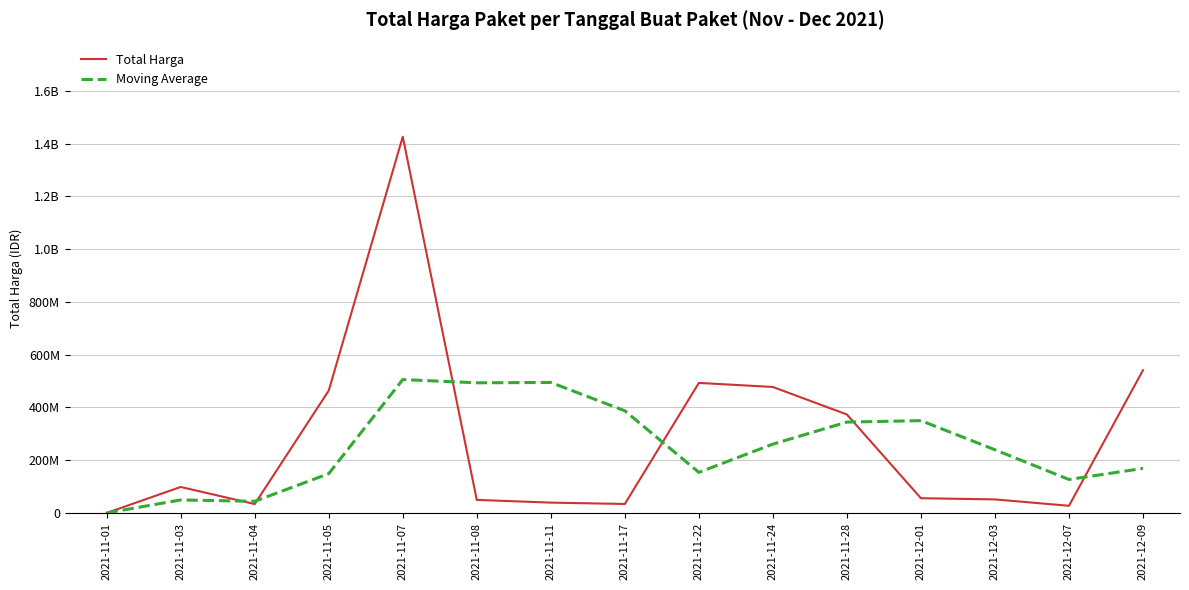

At which label does Total Harga reach its peak?

2021-11-07